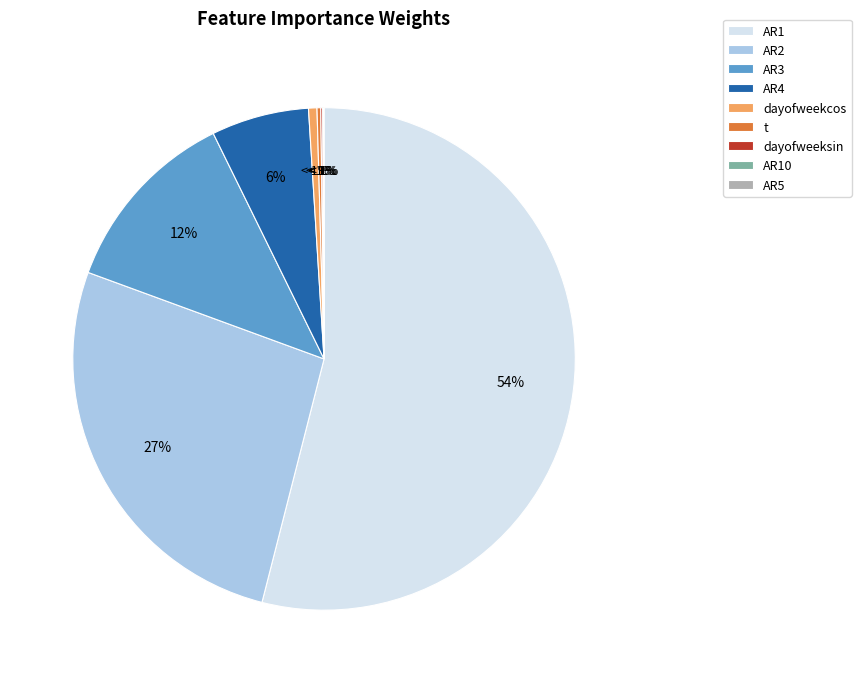

Is it true that AR4 is 1% of the pie?

False